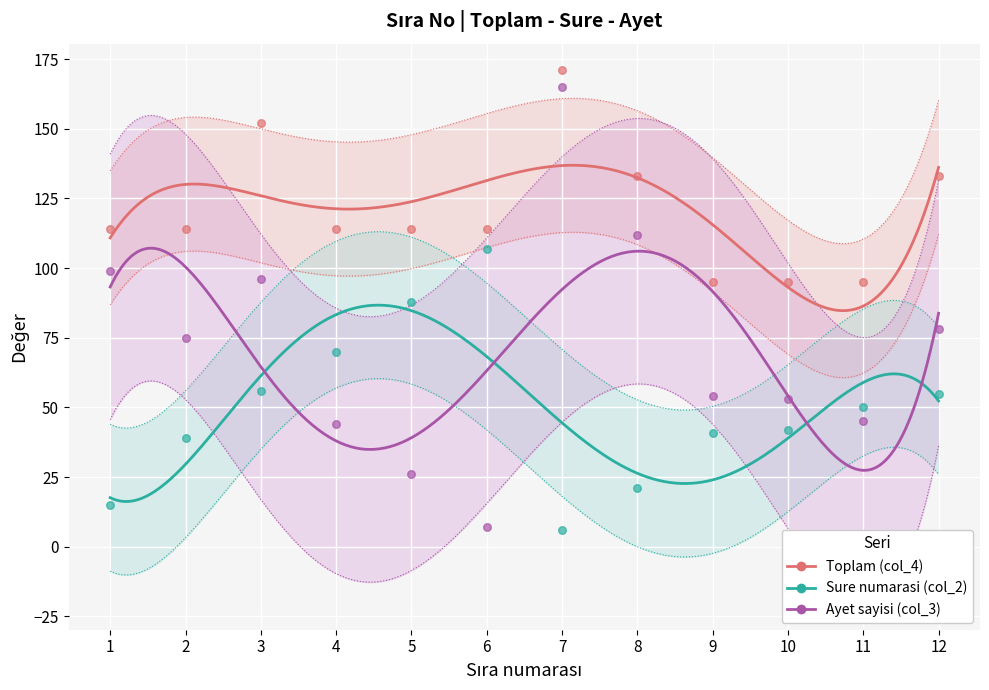

Which series contains the lowest Y value?

Sure numarasi (col_2)